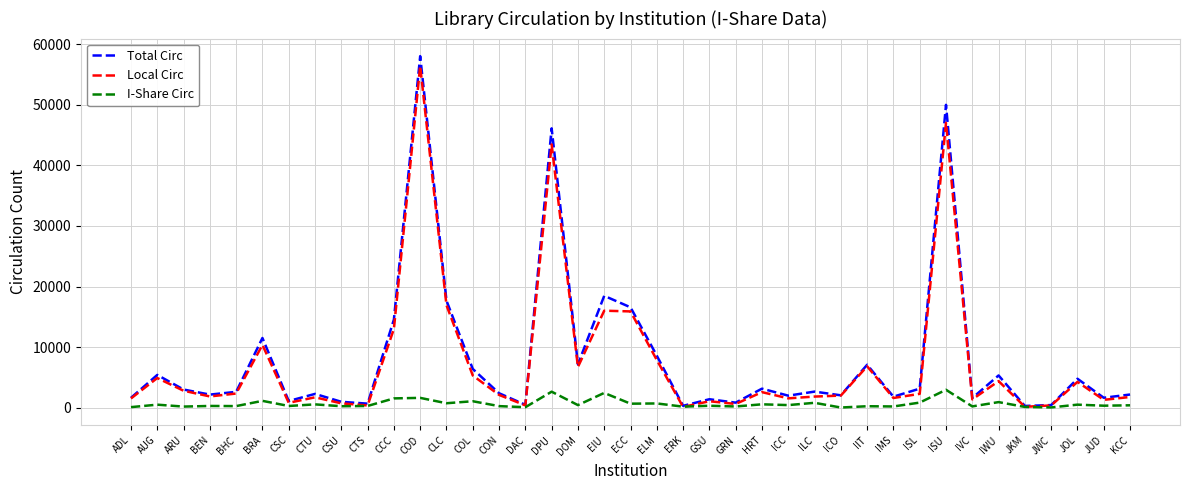

At DPU, list the series in order from smallest to largest.

I-Share Circ, Local Circ, Total Circ